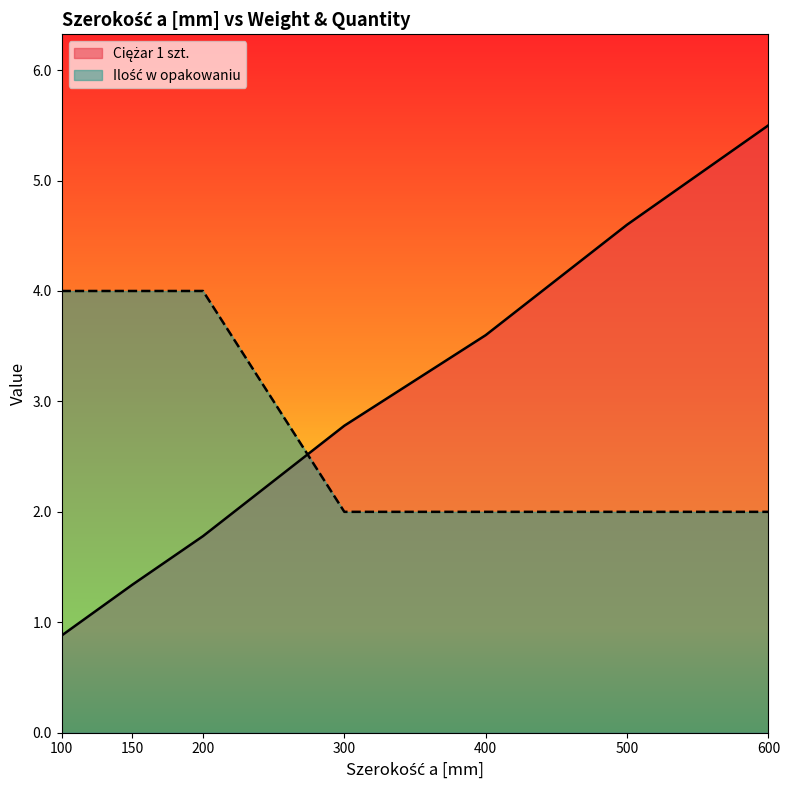

What is the spread (max minus min) of values at 100?

3.1